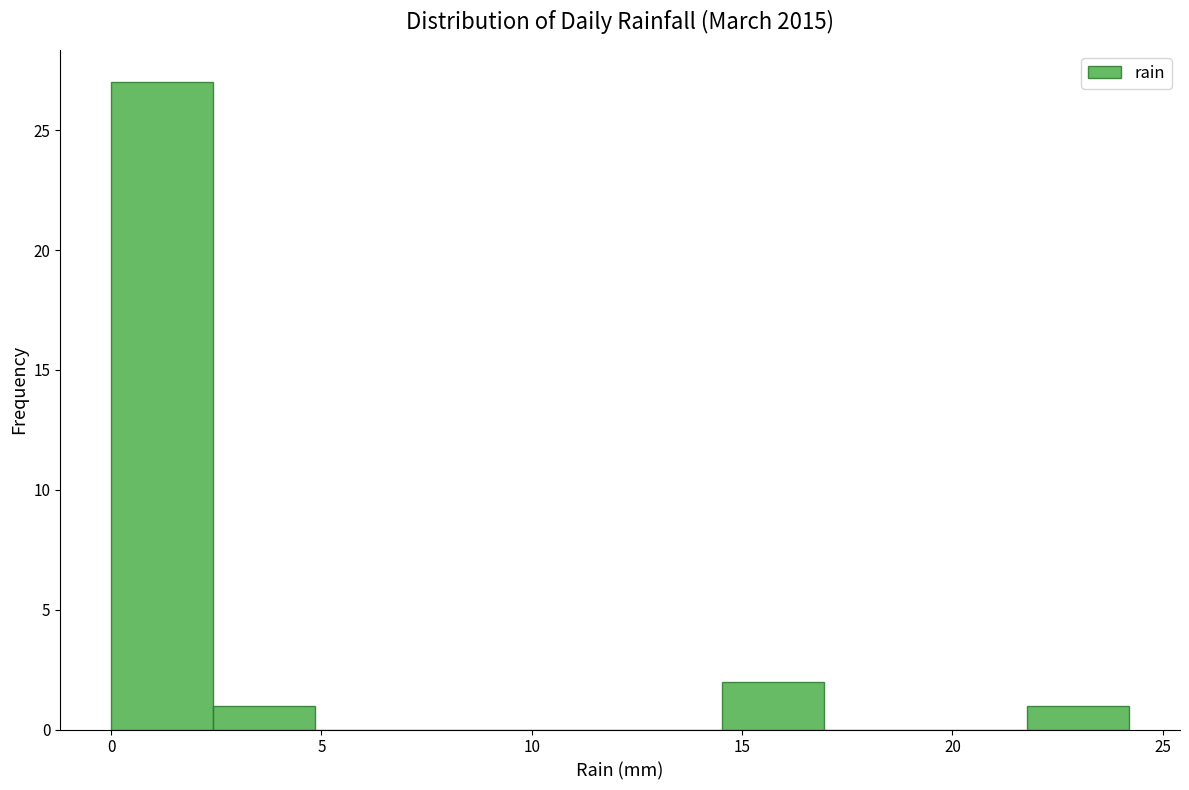

Which range on the x-axis has the tallest bar?

0.0 to 2.5